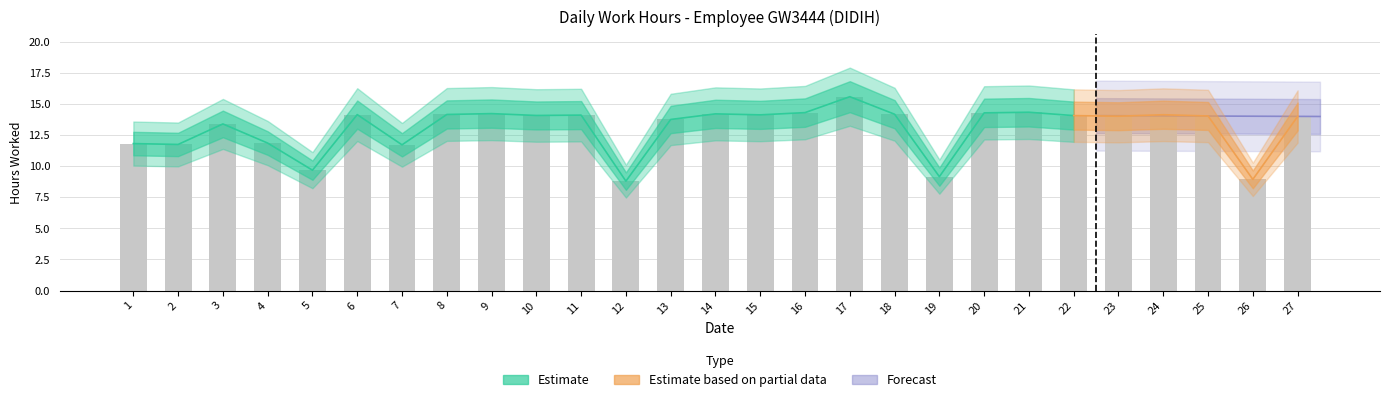

What is the smallest value displayed?

8.8